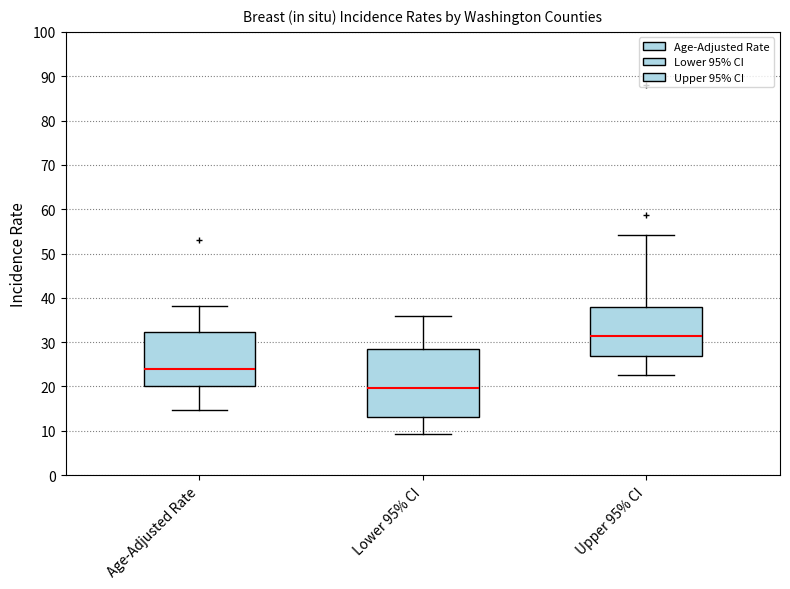

Which box is the tallest, from its lower edge to its upper edge?

Lower 95% CI